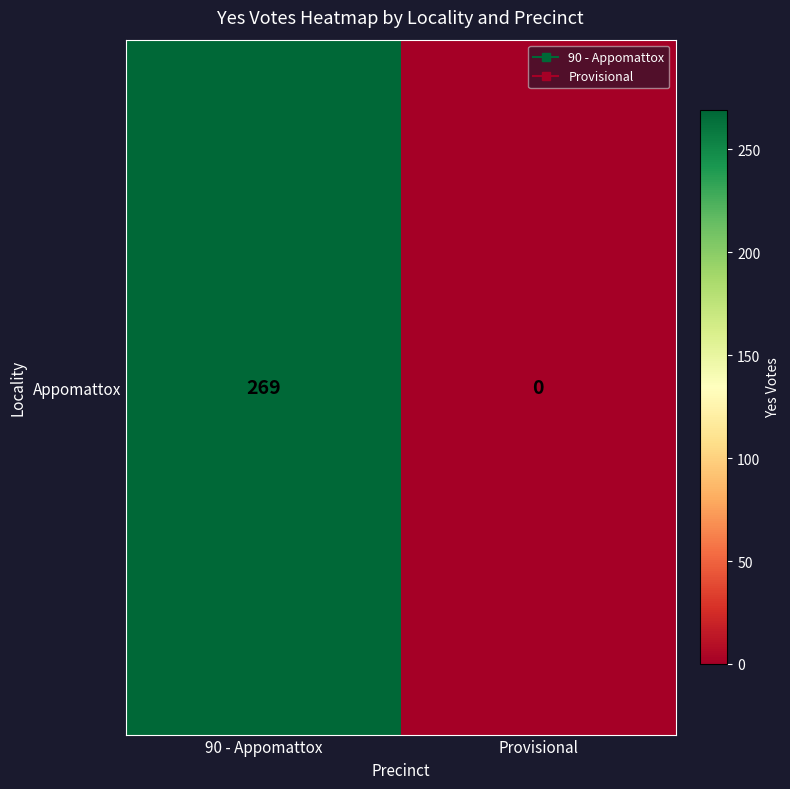

What is the sum of all values?

269